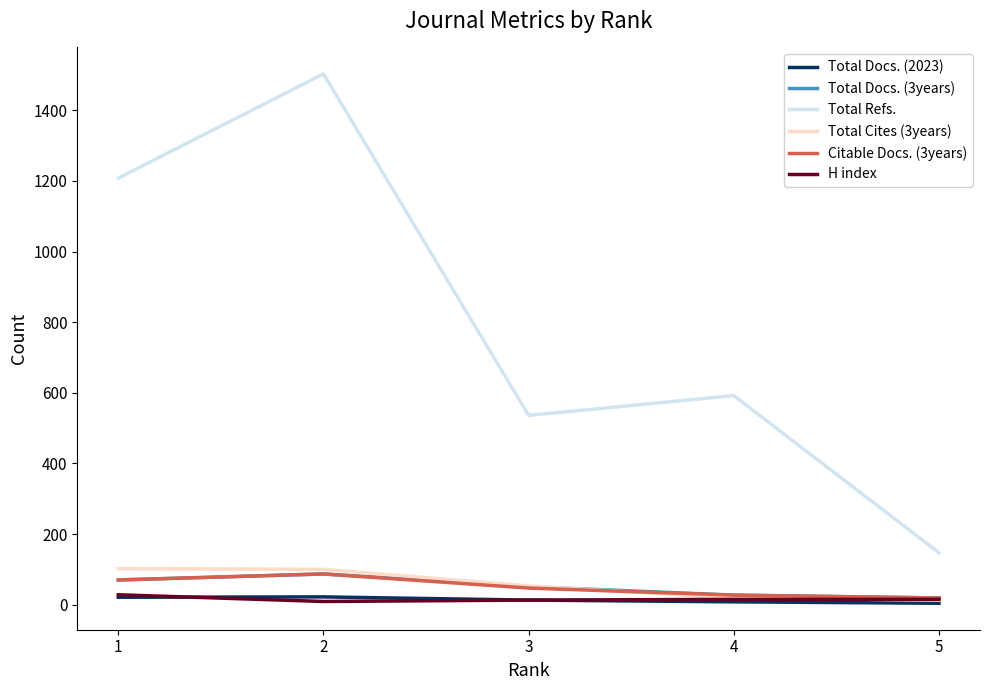

At how many categories does at least one series exceed 234?

4